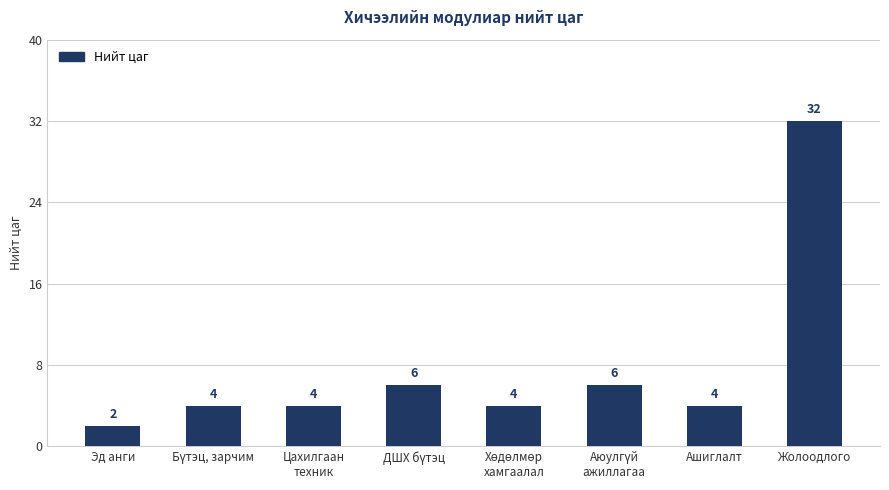

What is the approximate value at Жолоодлого?

32